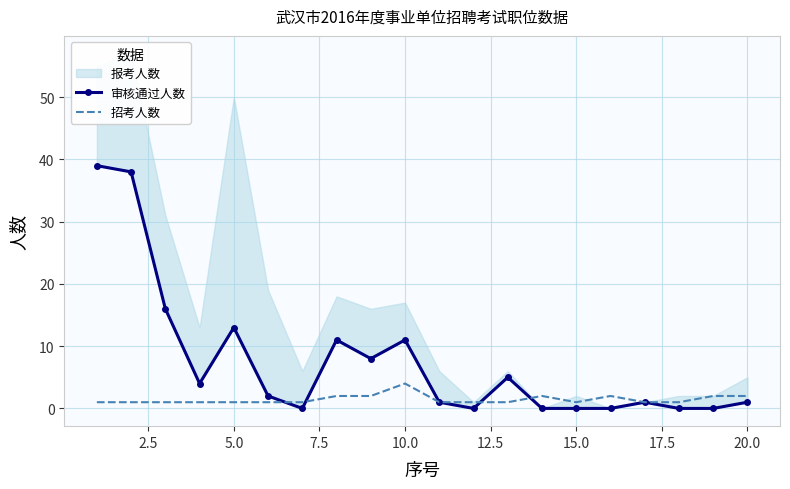

What is the highest value of the 招考人数 series?

4